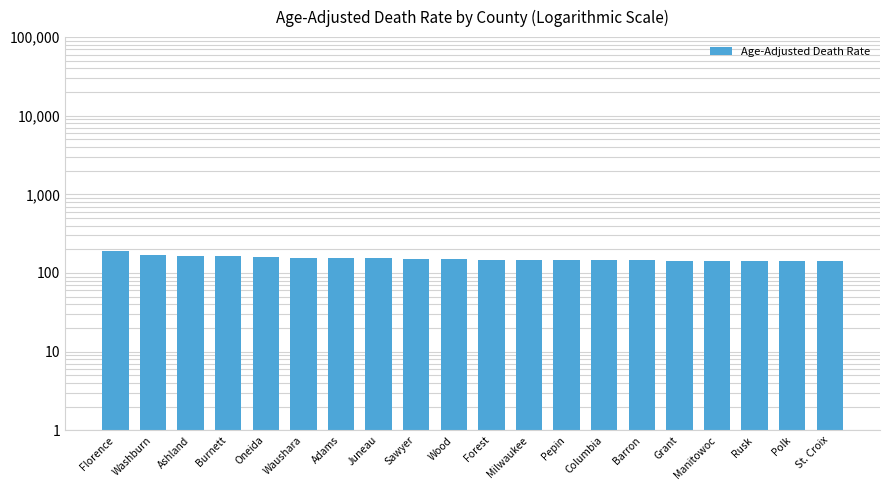

What is the difference between the maximum and minimum values?

50.2